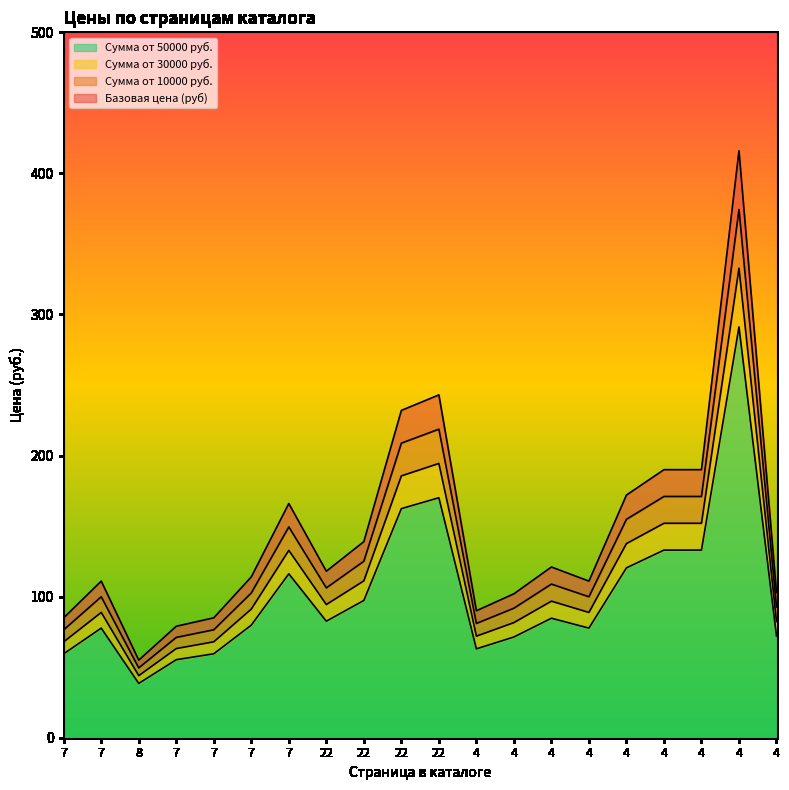

Reading left to right, transcribe all the data shown in this chart.

Базовая цена (руб): 85.0	111.0	55.0	79.0	85.0	114.0	166.0	118.0	139.0	232.0	243.0	90.0	102.0	121.0	111.0	172.0	190.0	190.0	416.0	103.0
Сумма от 10000 руб.: 76.5	99.9	49.5	71.1	76.5	102.6	149.4	106.2	125.1	208.8	218.7	81.0	91.8	108.9	99.9	154.8	171.0	171.0	374.4	92.7
Сумма от 30000 руб.: 68.0	88.8	44.0	63.2	68.0	91.2	132.8	94.4	111.2	185.6	194.4	72.0	81.6	96.8	88.8	137.6	152.0	152.0	332.8	82.4
Сумма от 50000 руб.: 59.5	77.7	38.5	55.3	59.5	79.8	116.2	82.6	97.3	162.4	170.1	63.0	71.4	84.7	77.7	120.4	133.0	133.0	291.2	72.1